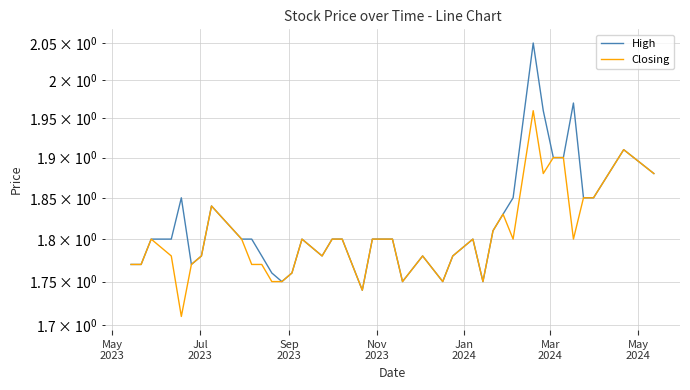

What is the greatest value displayed?

2.0